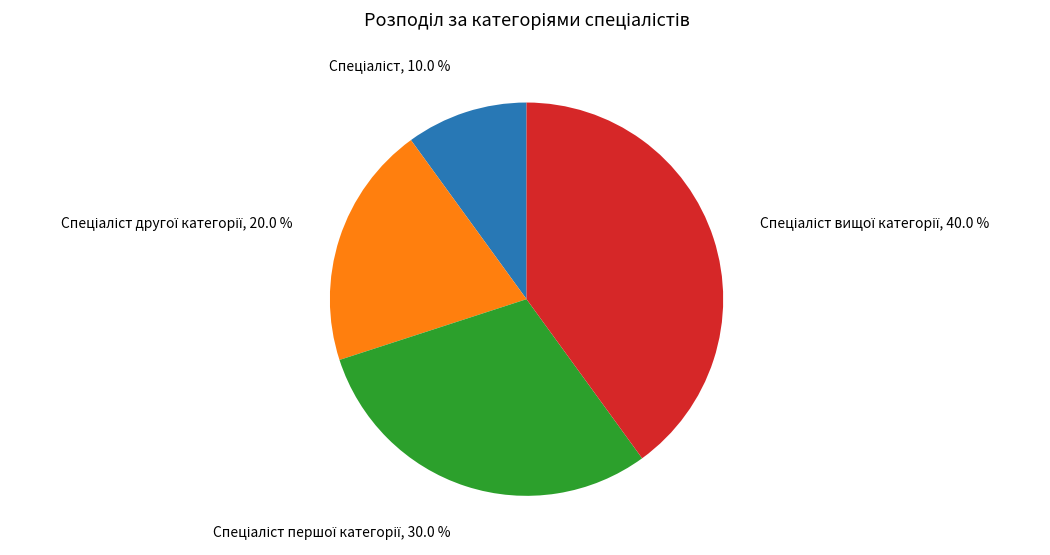

To the nearest percent, what is the average slice percentage?

25%